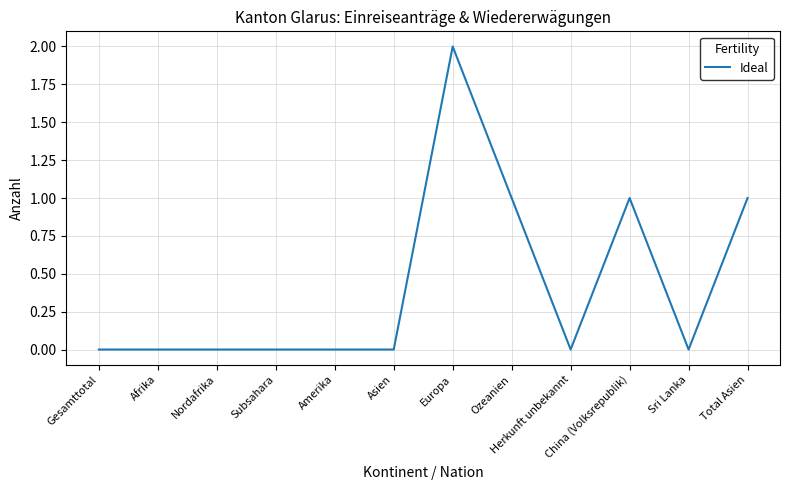

Which label corresponds to the largest value in the chart?

Europa